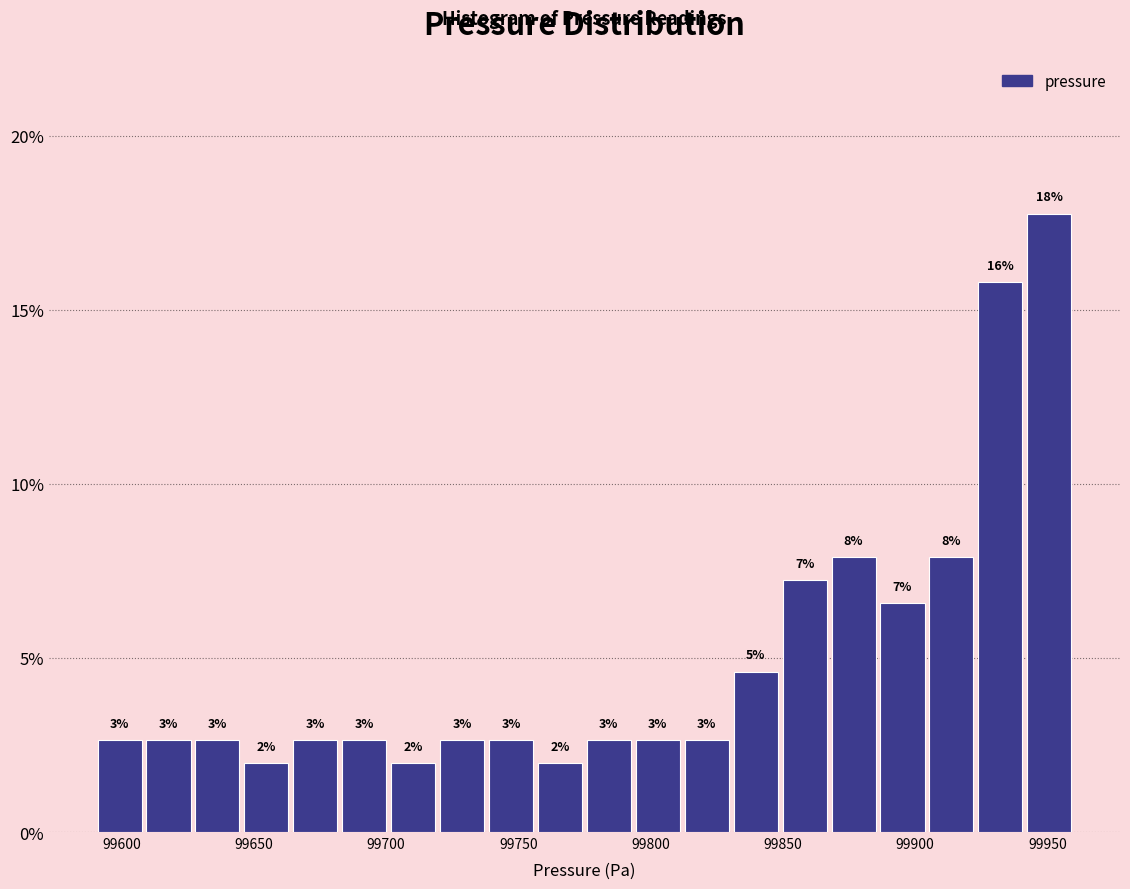

Read against the x-axis, roughly where is the centre of the tallest bar?

99950